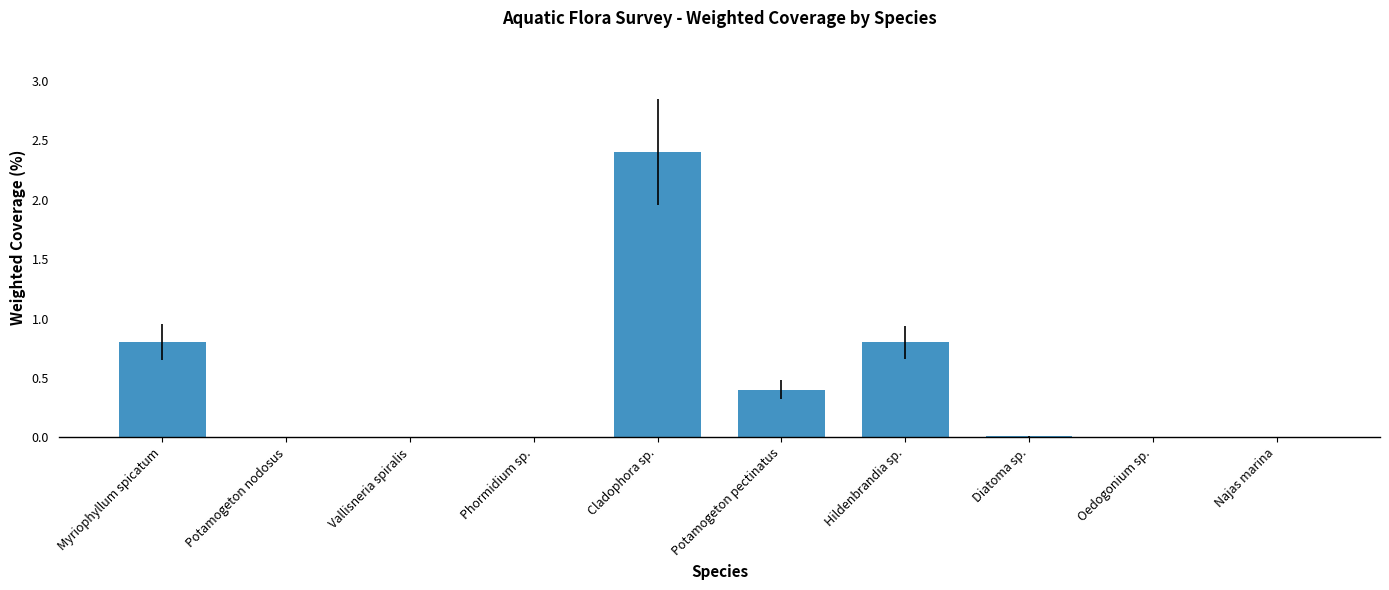

True or false: the data shows 0.0 at Vallisneria spiralis.

True